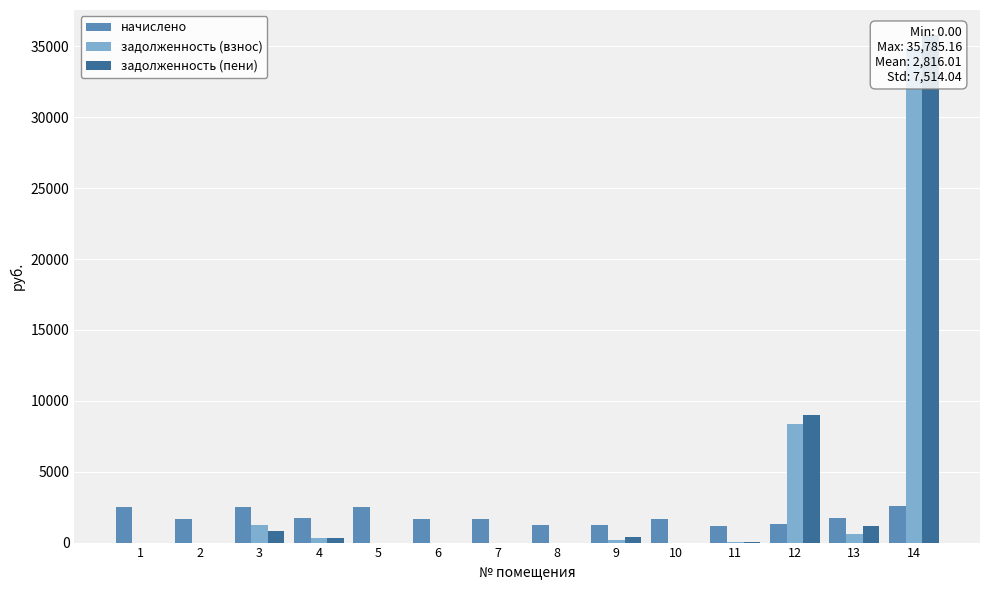

What is the approximate value of начислено at 10?

1670.3